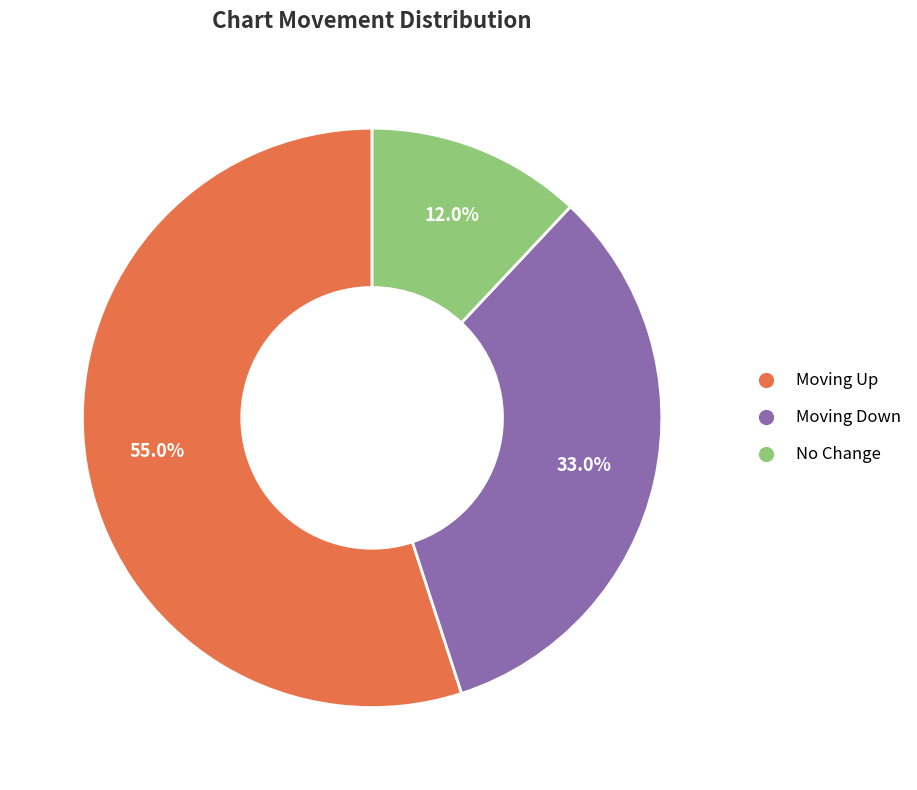

Does any single category account for the majority?

Yes